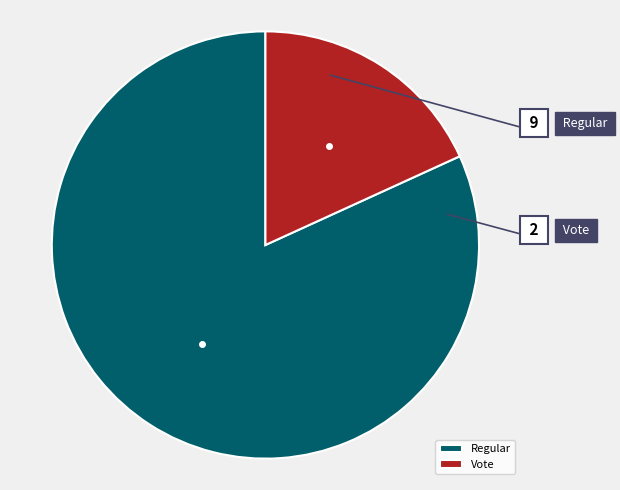

To the nearest percent, what percentage of the pie is Vote?

18%